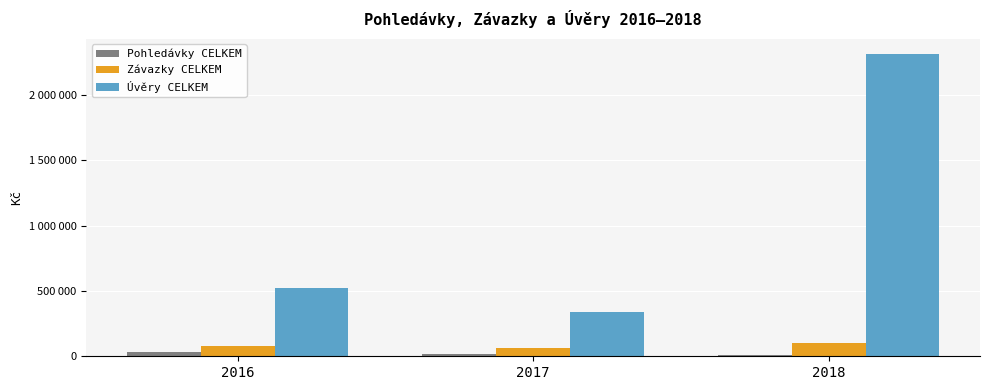

Does the chart contain any negative values?

No